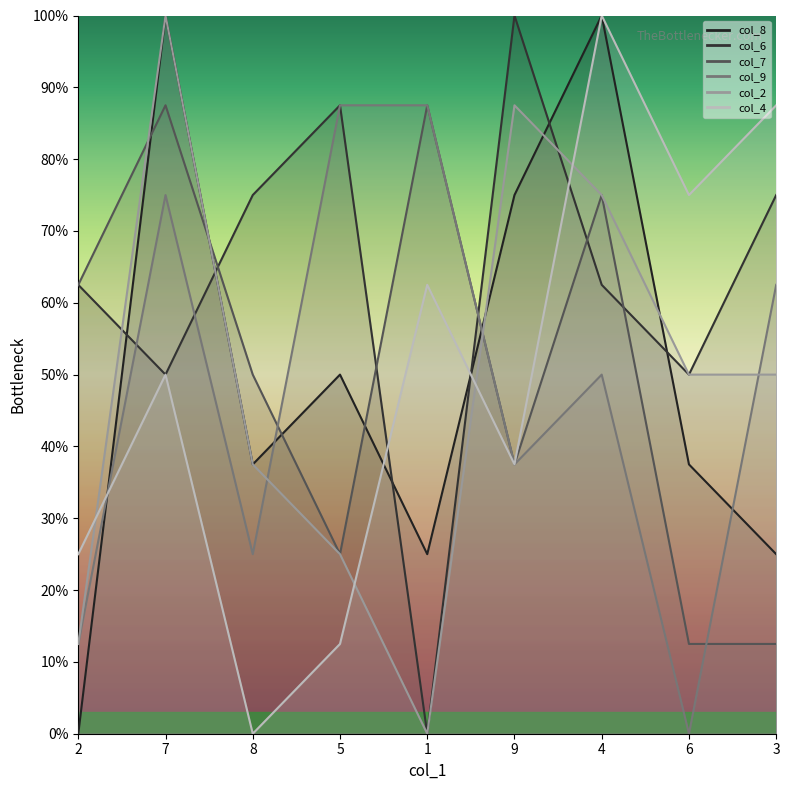

What is the difference between the maximum and minimum values in the col_8 series?

100.0